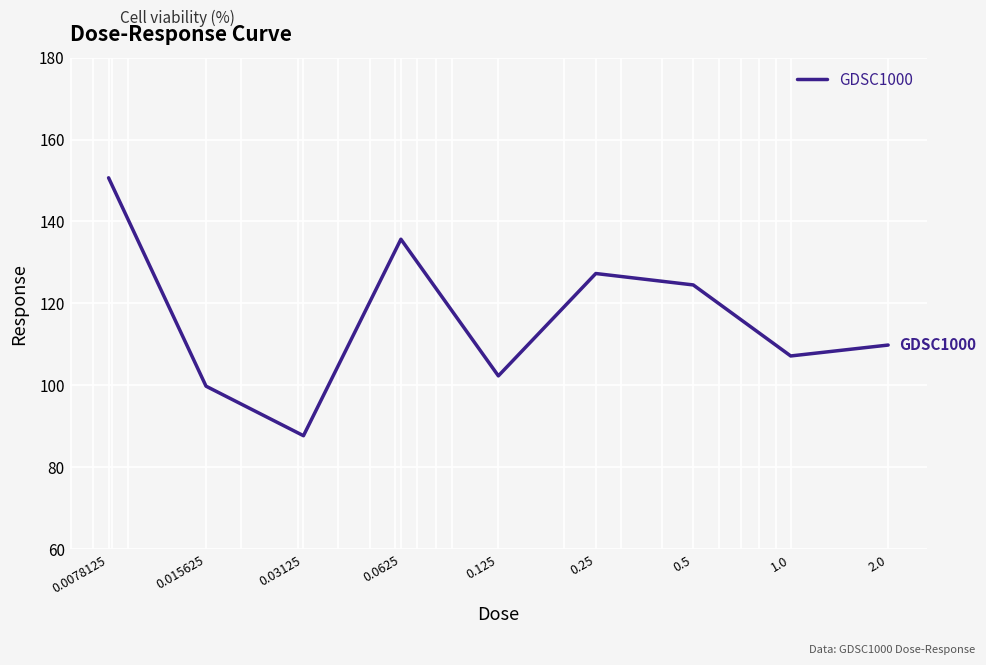

How many lines are shown in the chart?

1